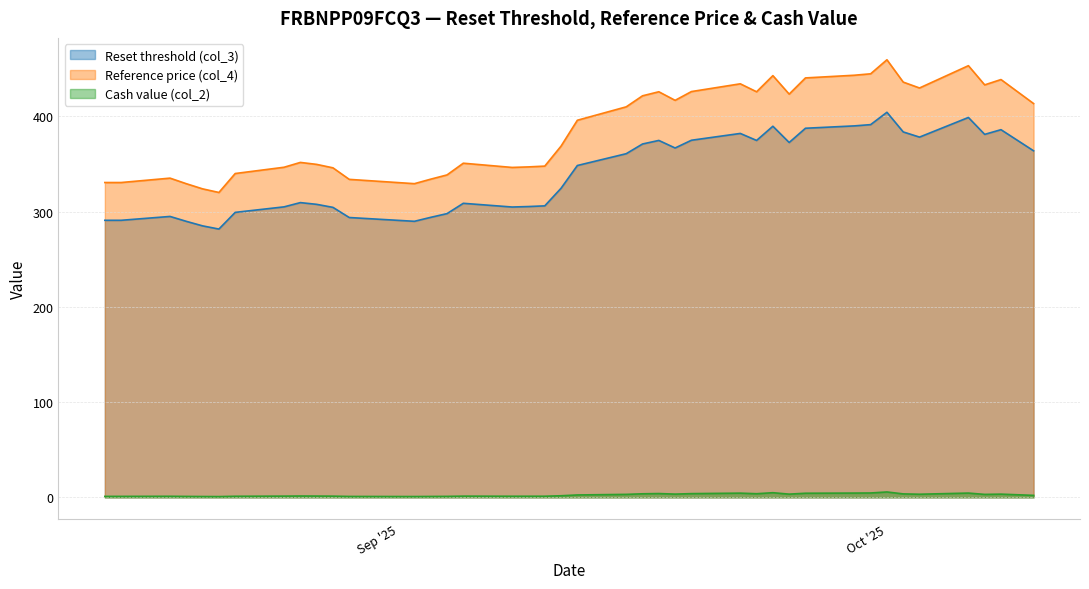

What is the lowest value of the Reference price (col_4) series?

320.1